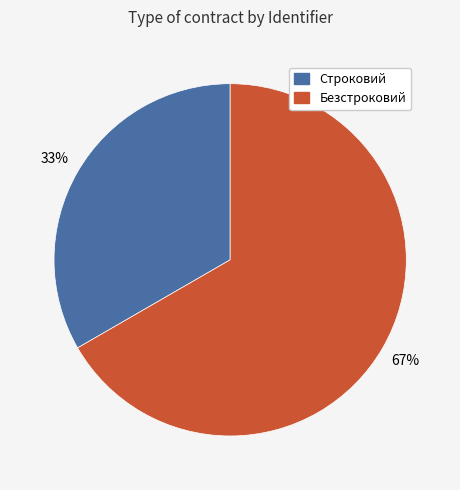

How many segments does this pie chart have?

2